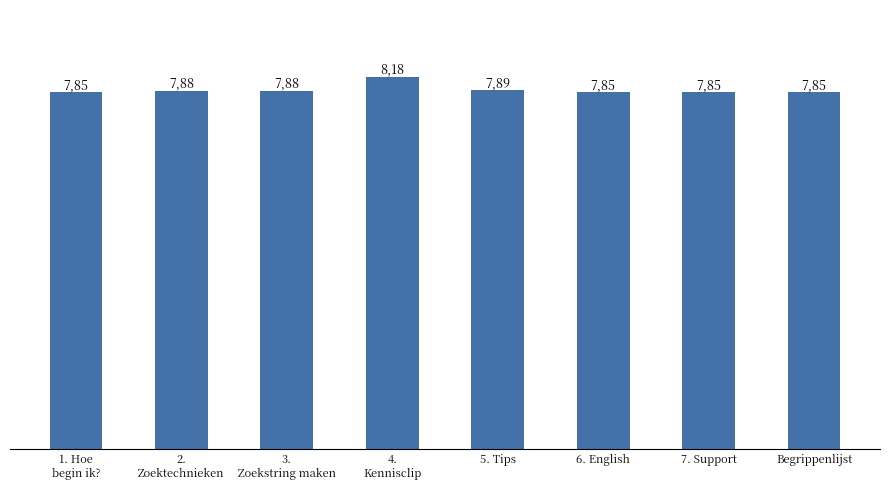

How many bars are there in total?

8